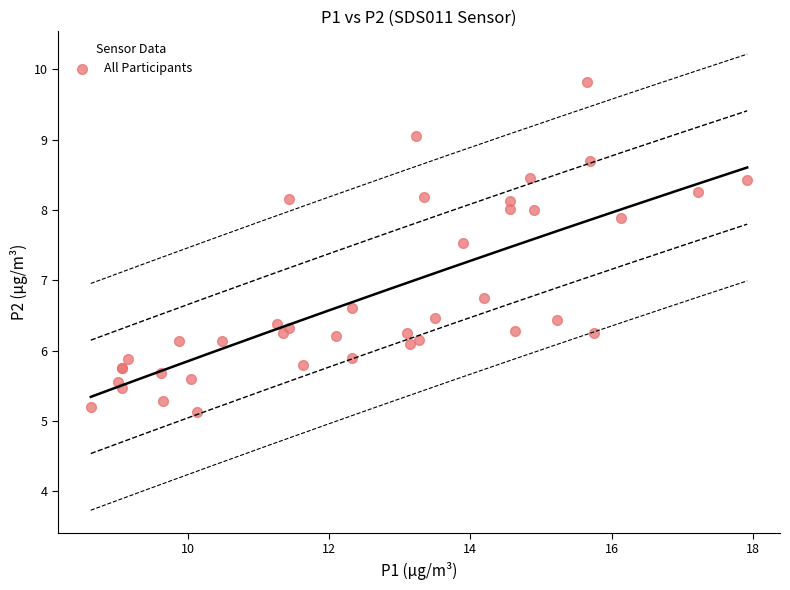

What Y value in the scatter plot is closest to 7?

6.8